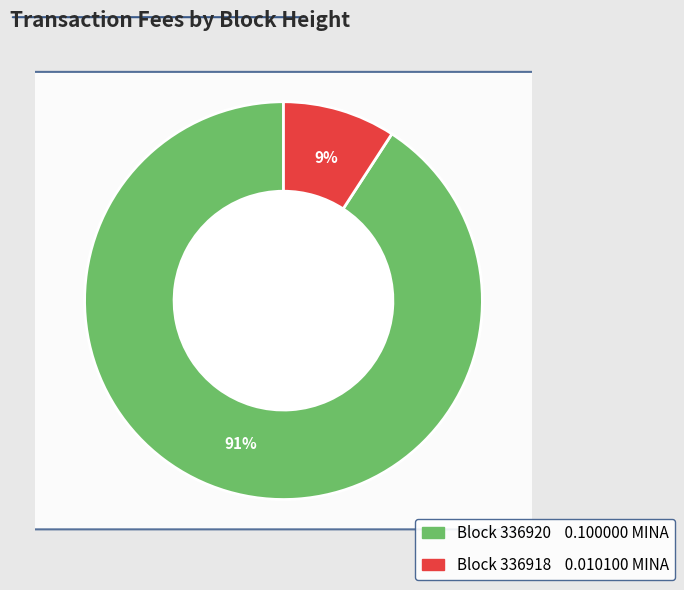

What is the change in value from 336920 to 336918?

-0.1